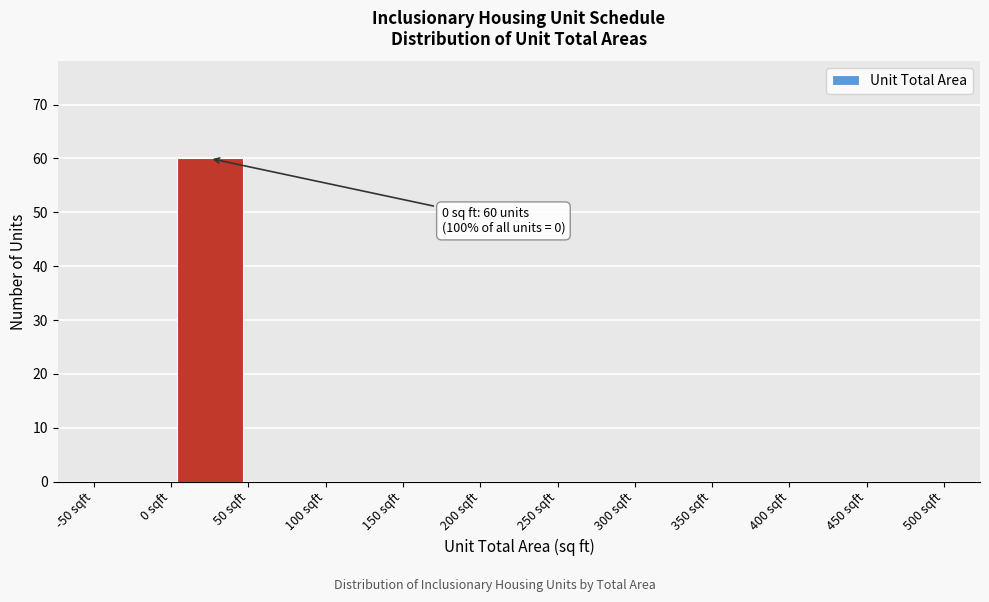

Over which range of the x-axis is the bar tallest?

0 to 50